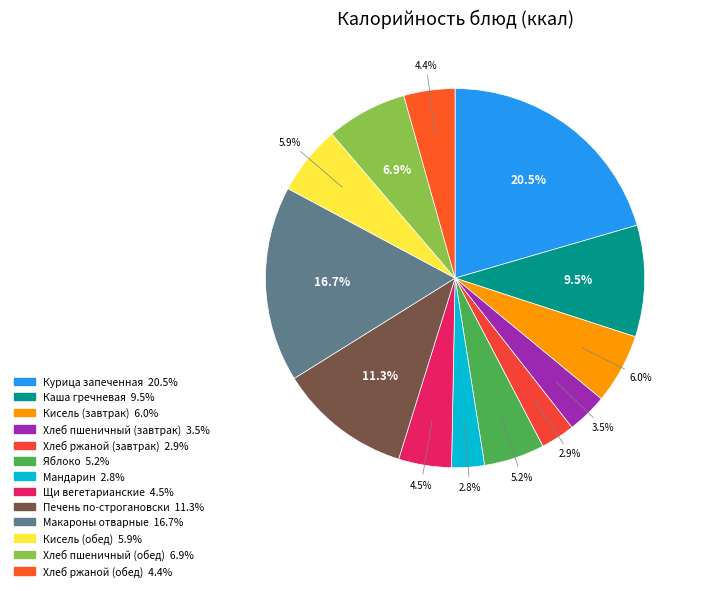

Rank the categories by value from lowest to highest.

Мандарин, Хлеб ржаной (завтрак), Хлеб пшеничный (завтрак), Хлеб ржаной (обед), Щи вегетарианские, Яблоко, Кисель (обед), Кисель (завтрак), Хлеб пшеничный (обед), Каша гречневая, Печень по-строгановски, Макароны отварные, Курица запеченная